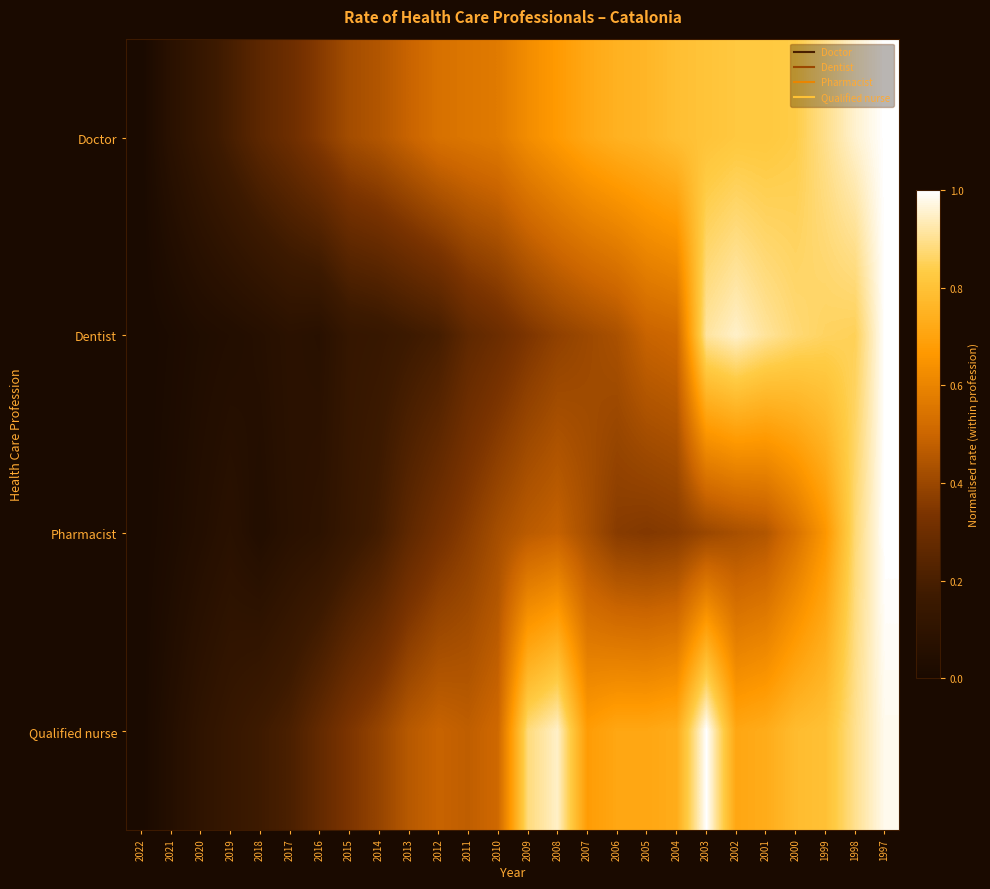

What is the total value across all series at 2008?

2.5